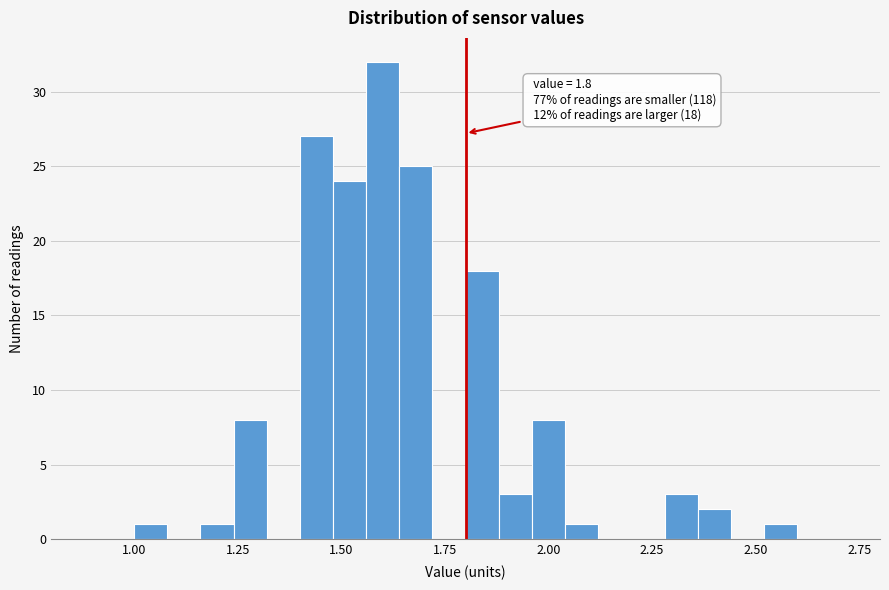

Read against the x-axis, roughly where is the centre of the tallest bar?

1.60